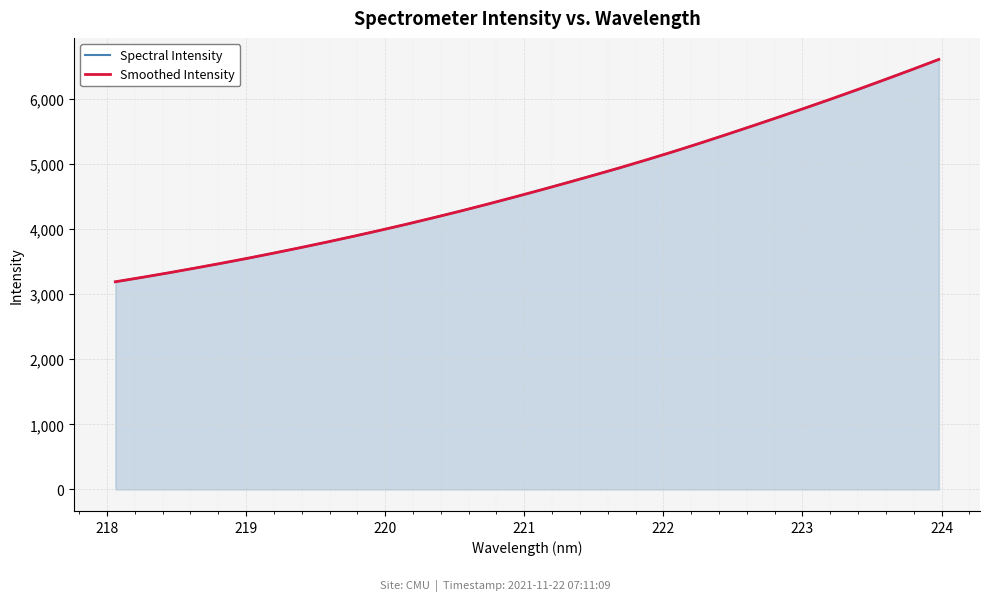

What is the maximum value for Spectral Intensity?

6607.4